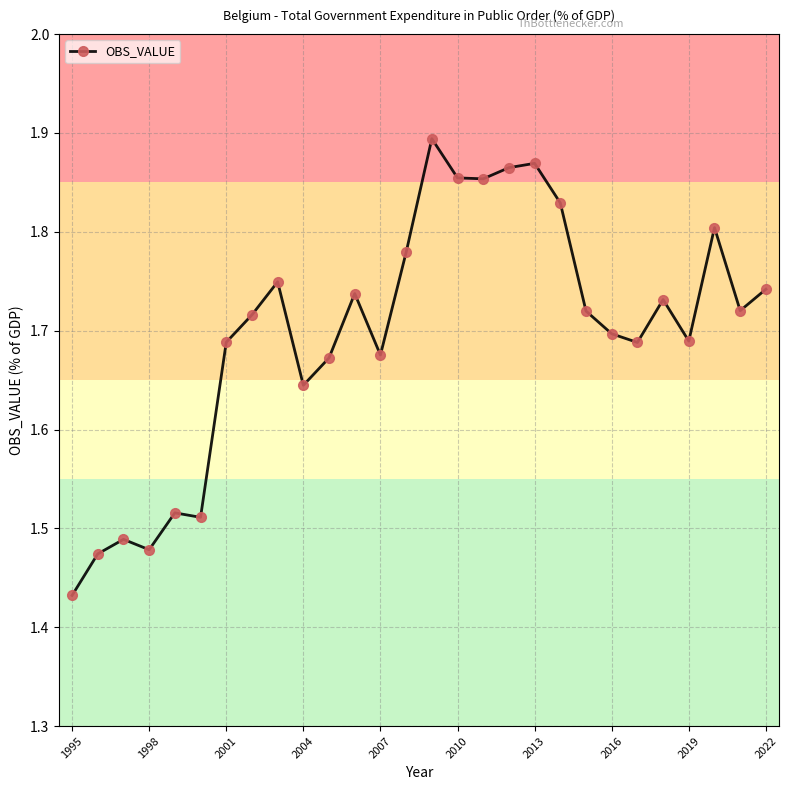

How many values are between 1 and 2?

28